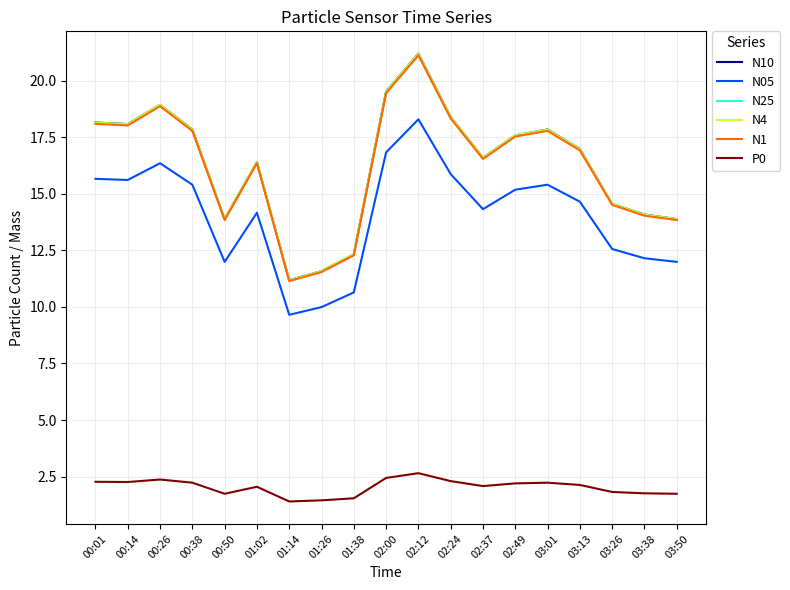

True or false: N05 and N25 cross at least once.

False